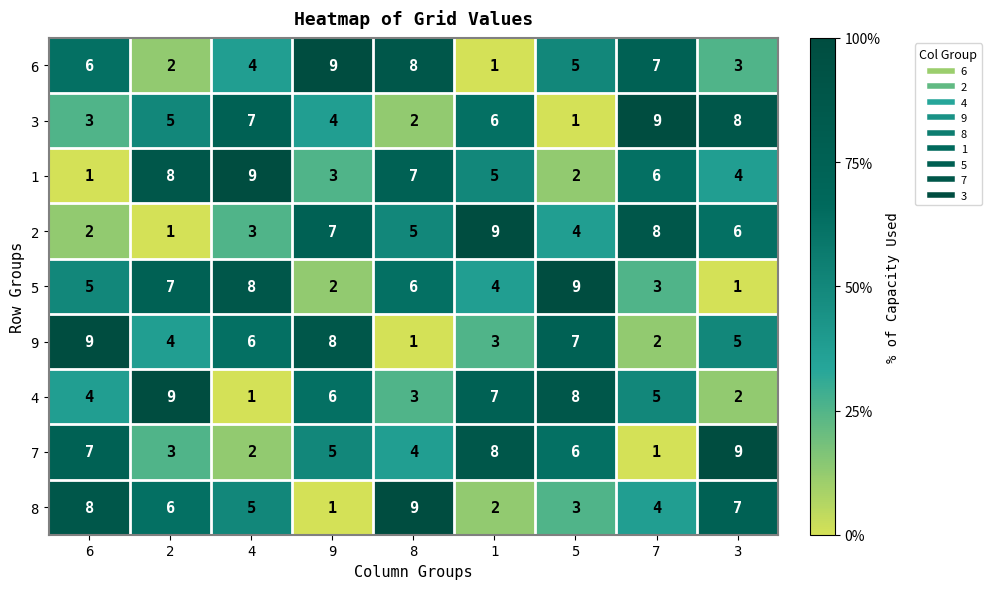

Where is 7 nearest to the value 5?

9